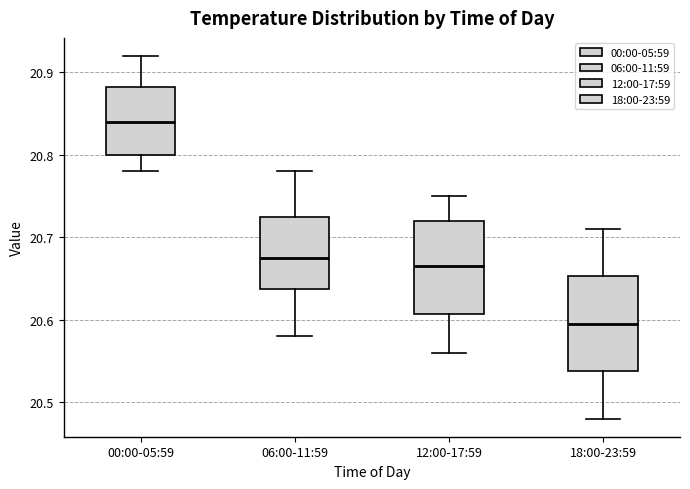

Which box has the highest median line?

00:00-05:59